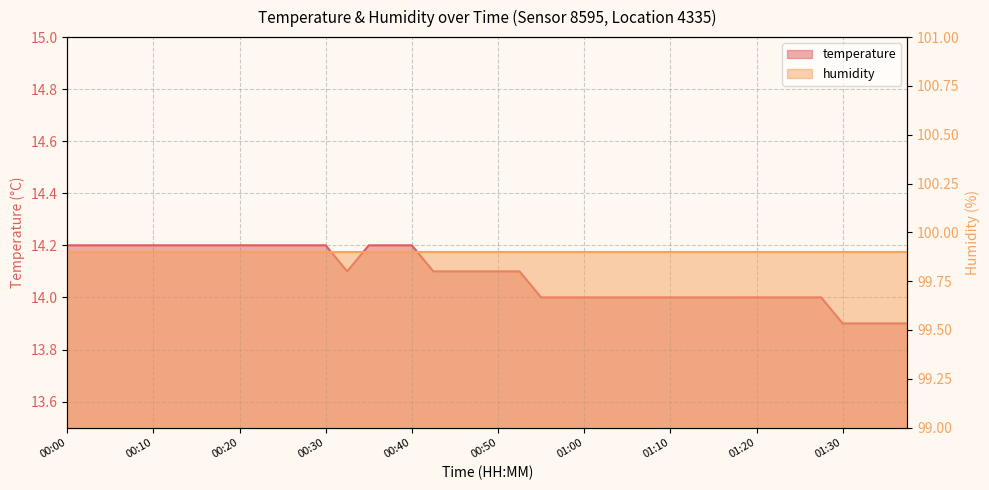

Reading right to left, list all the values displayed in this chart.

13.9	13.9	13.9	13.9	14.0	14.0	14.0	14.0	14.0	14.0	14.0	14.0	14.0	14.0	14.0	14.0	14.0	14.0	14.1	14.1	14.1	14.1	14.1	14.2	14.2	14.2	14.1	14.2	14.2	14.2	14.2	14.2	14.2	14.2	14.2	14.2	14.2	14.2	14.2	14.2